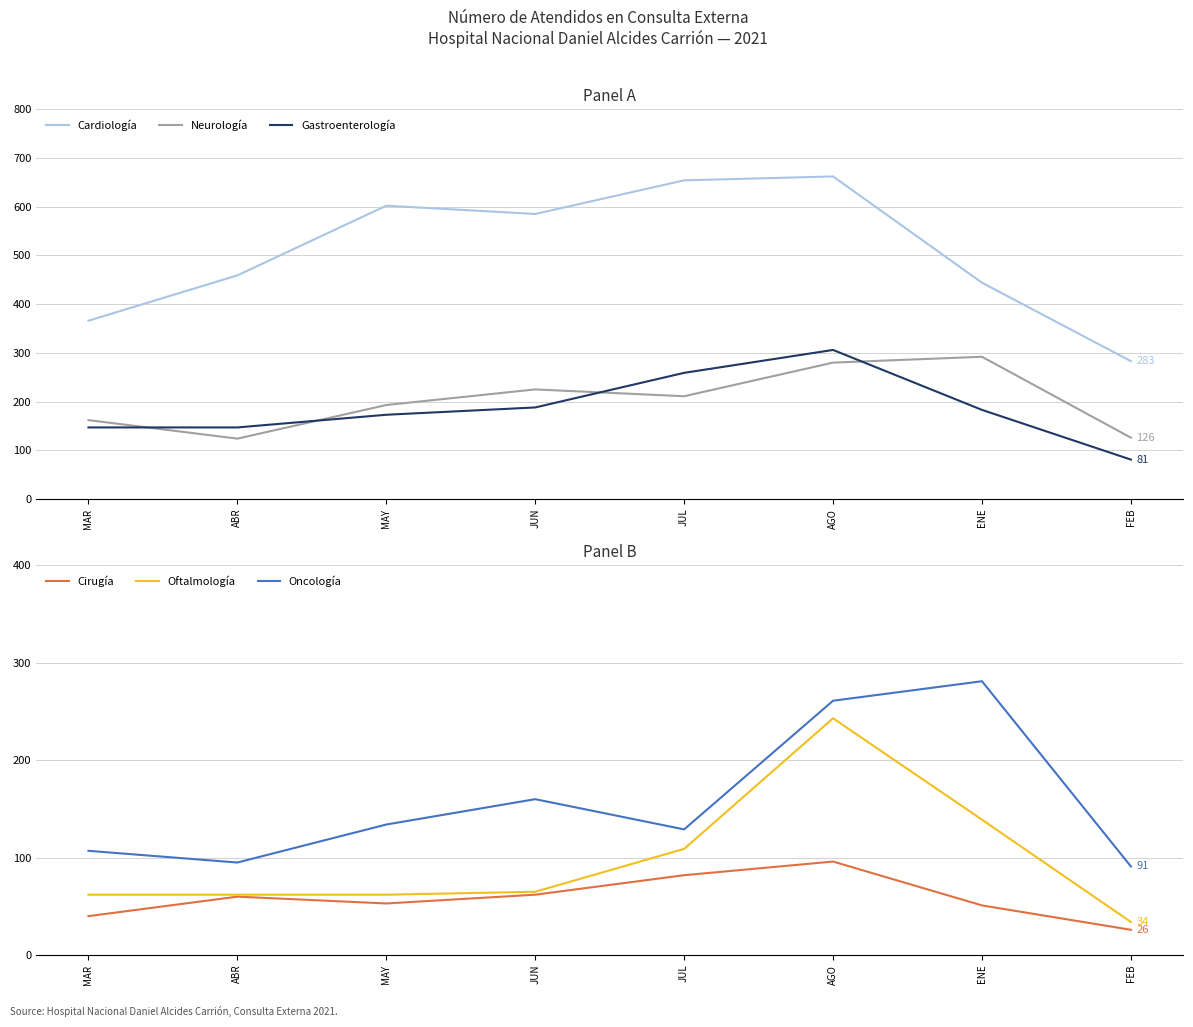

Is it true that Oftalmología equals 62 at MAY?

True